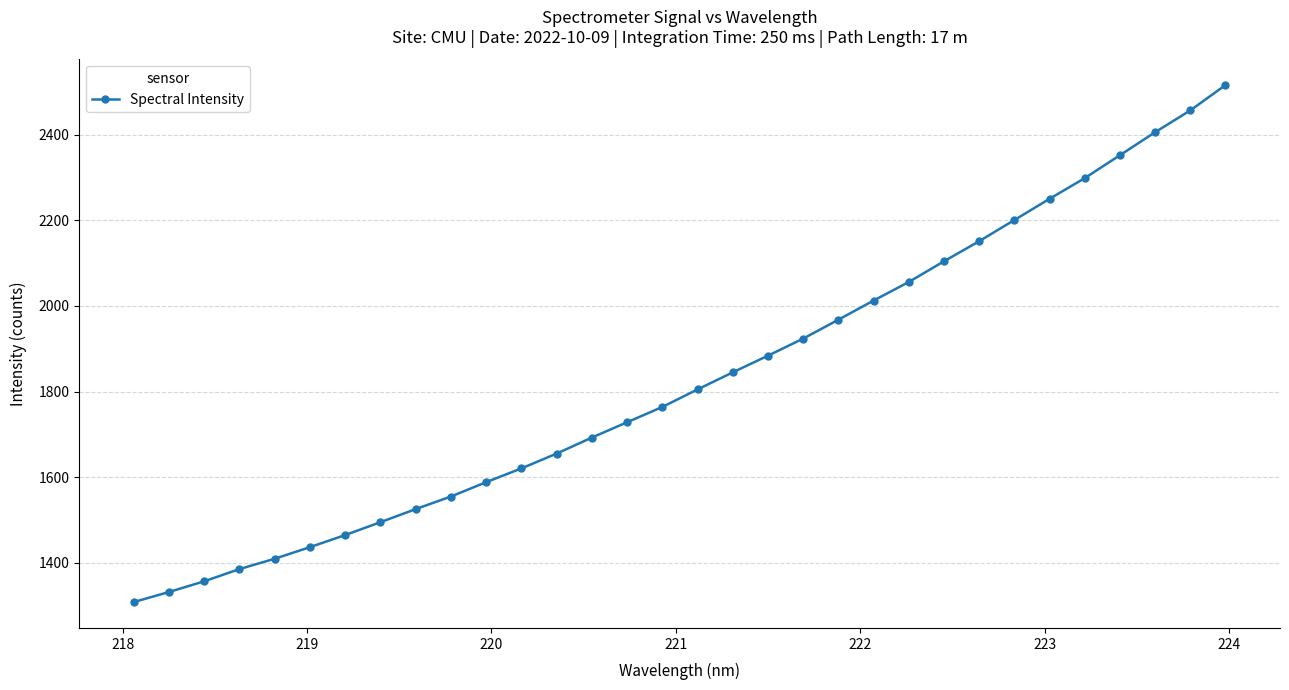

True or false: the data has more than 2 interior local peaks.

False